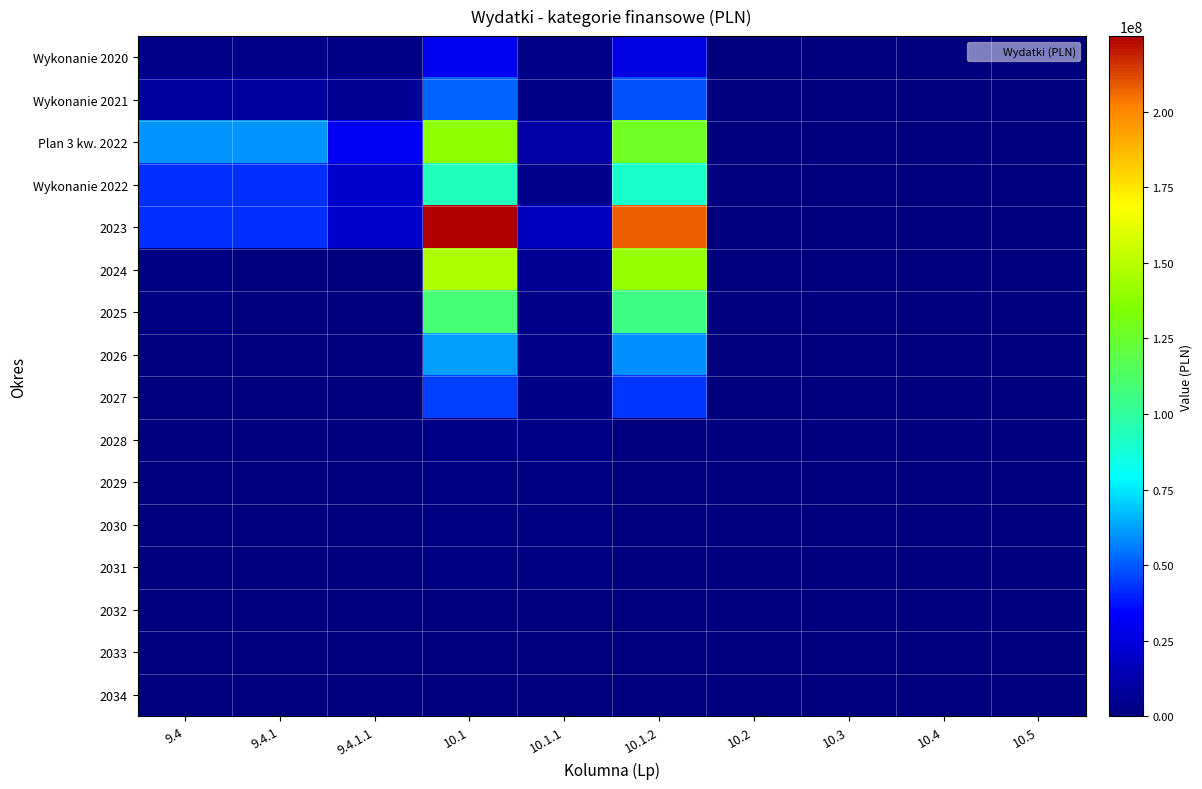

At how many categories does at least one series exceed 142978011?

2